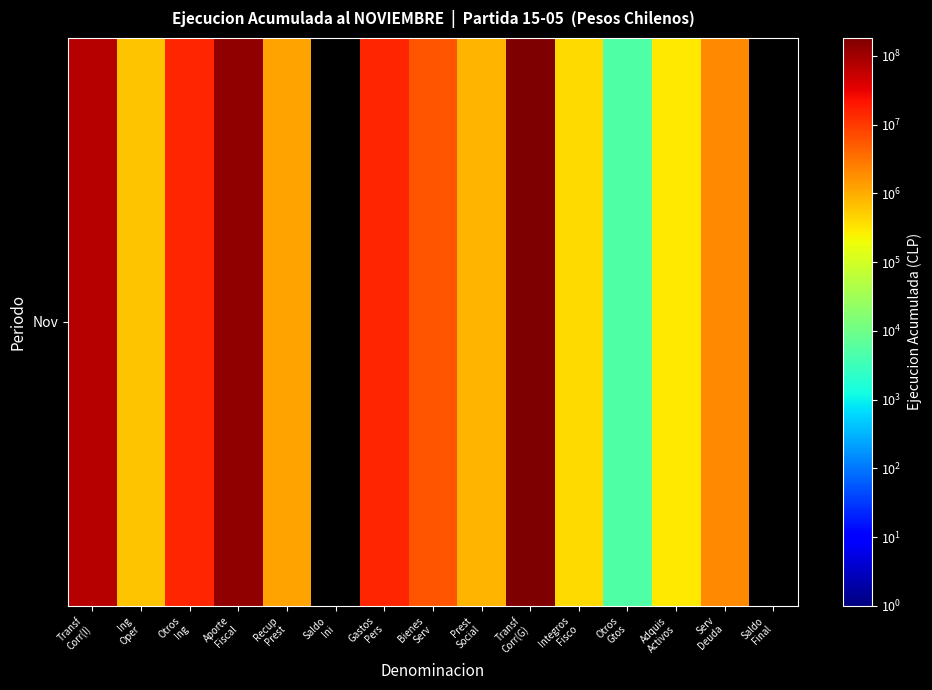

Rank the categories by value from lowest to highest.

Saldo
Ini, Saldo
Final, Otros
Gtos, Adquis
Activos, Integros
Fisco, Ing
Oper, Prest
Social, Recup
Prest, Serv
Deuda, Bienes
Serv, Gastos
Pers, Otros
Ing, Transf
Corr(I), Aporte
Fiscal, Transf
Corr(G)